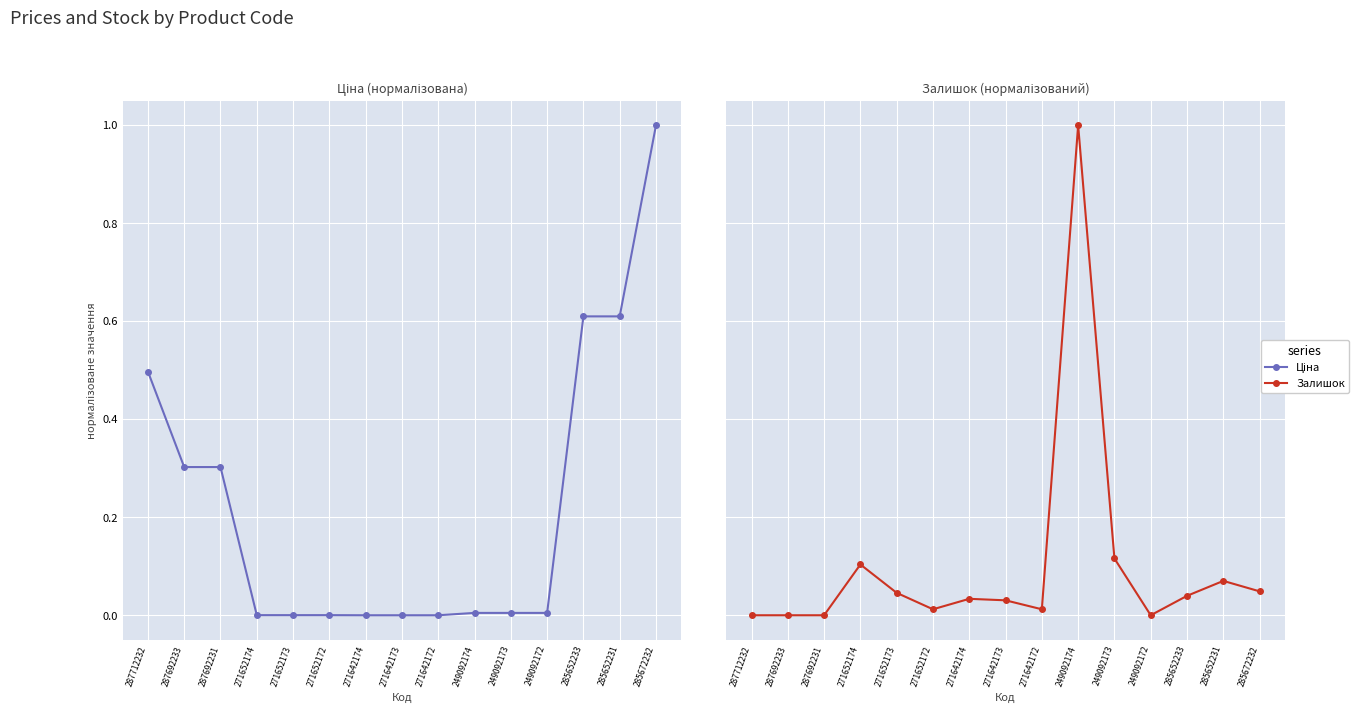

True or false: Залишок has more than 1 points higher than both neighbors.

True